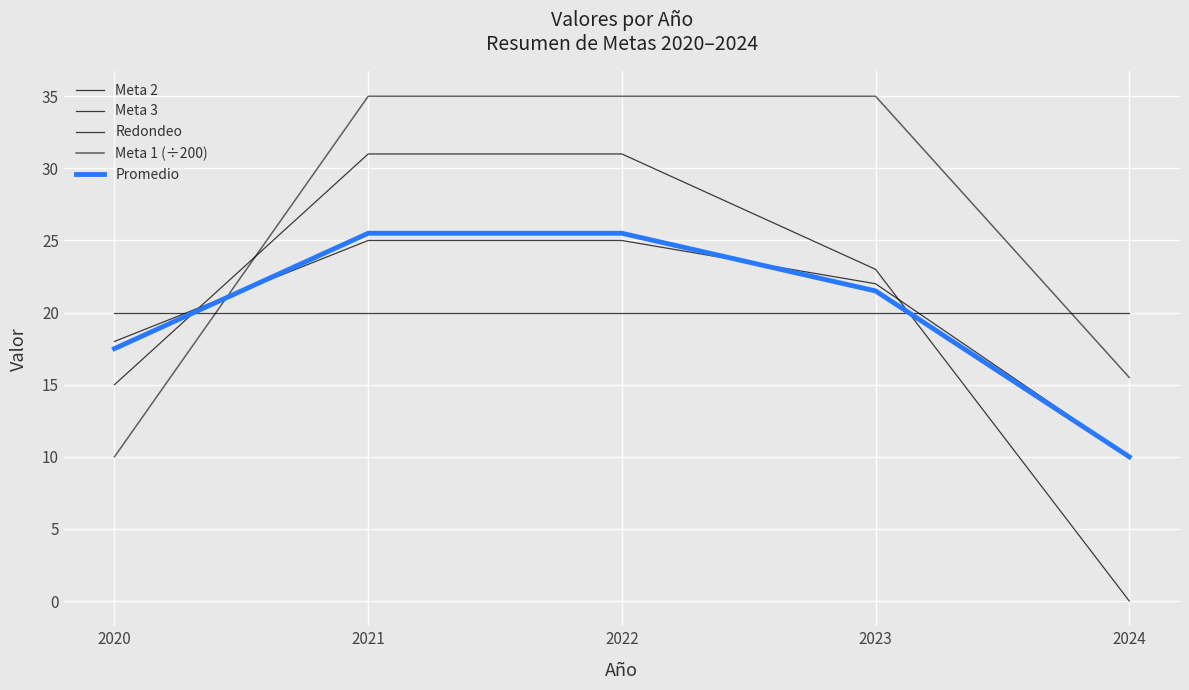

How many lines are shown in the chart?

5